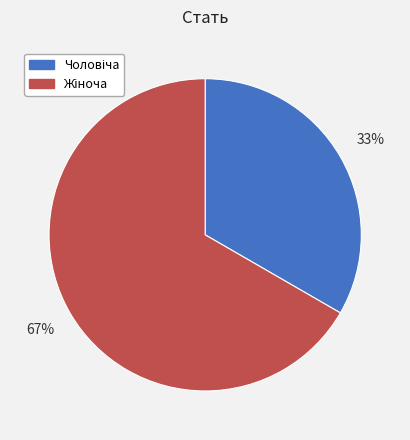

Does any single category account for the majority?

Yes